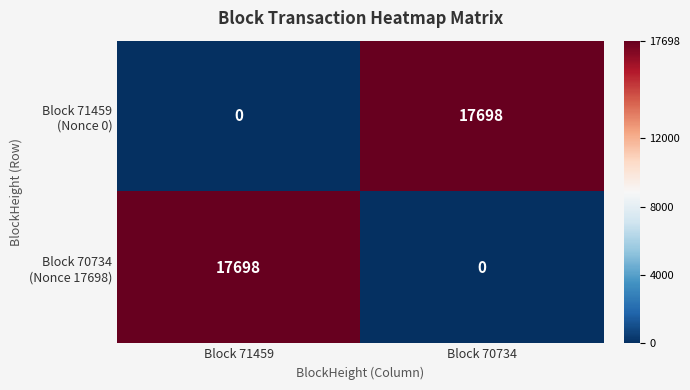

What is the difference between the highest and lowest values at Block 71459?

17698